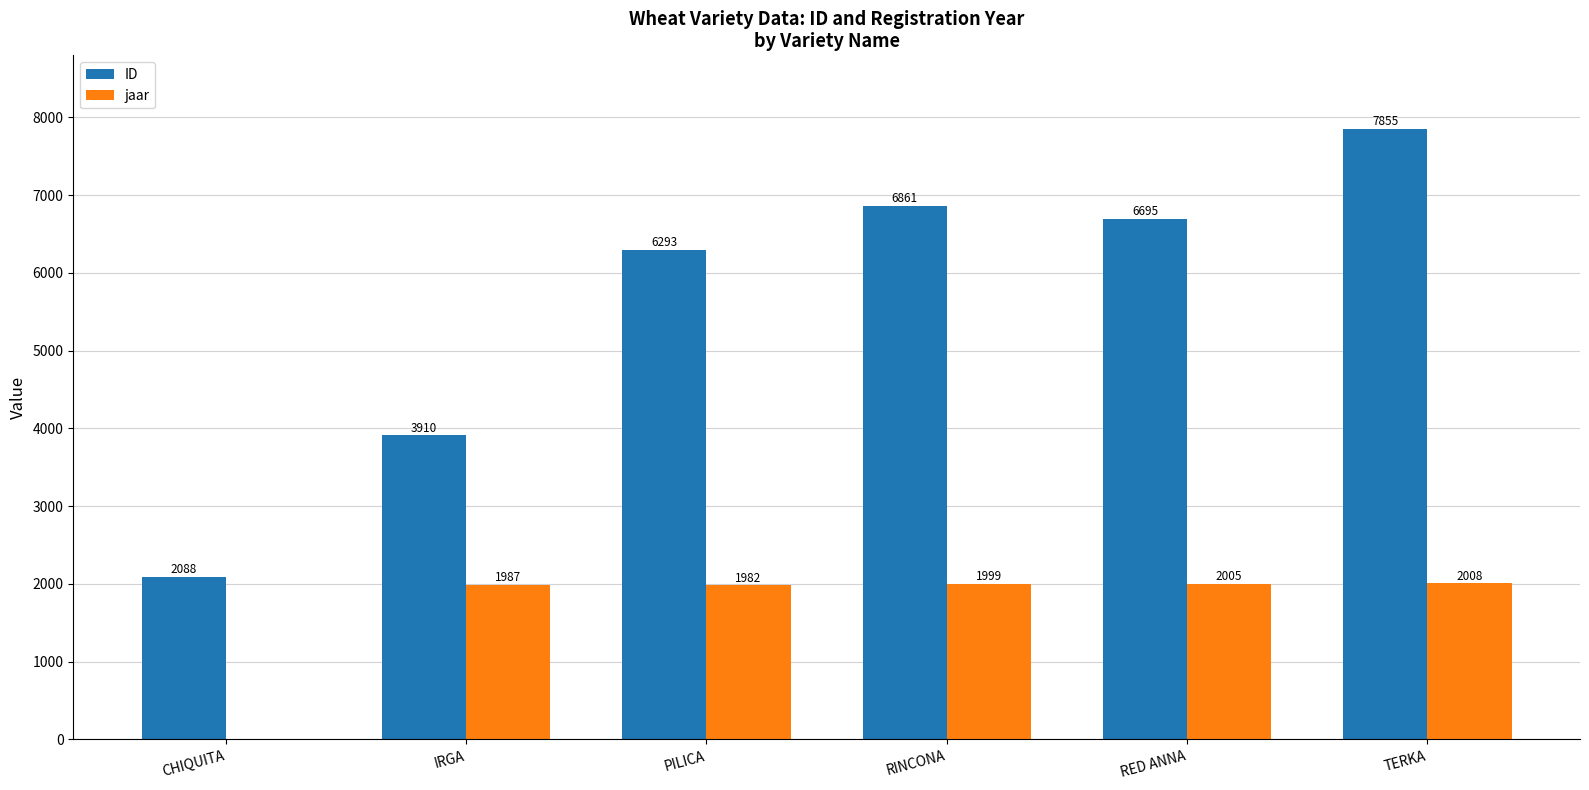

Are the bars horizontal?

No